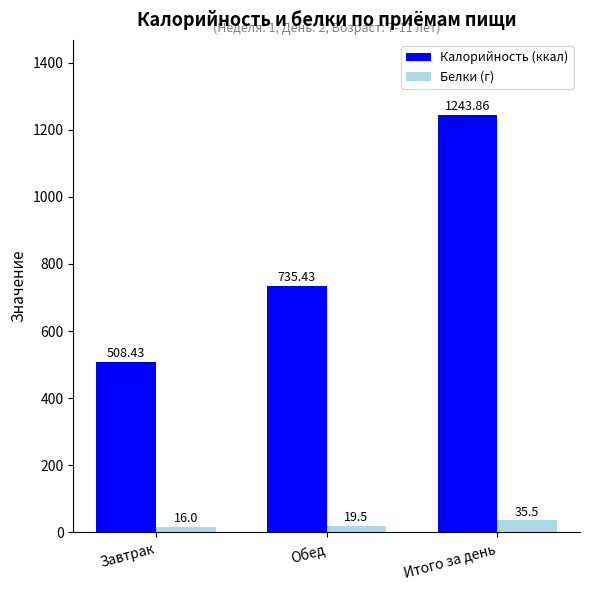

How many data points in Белки (г) are less than 19?

1